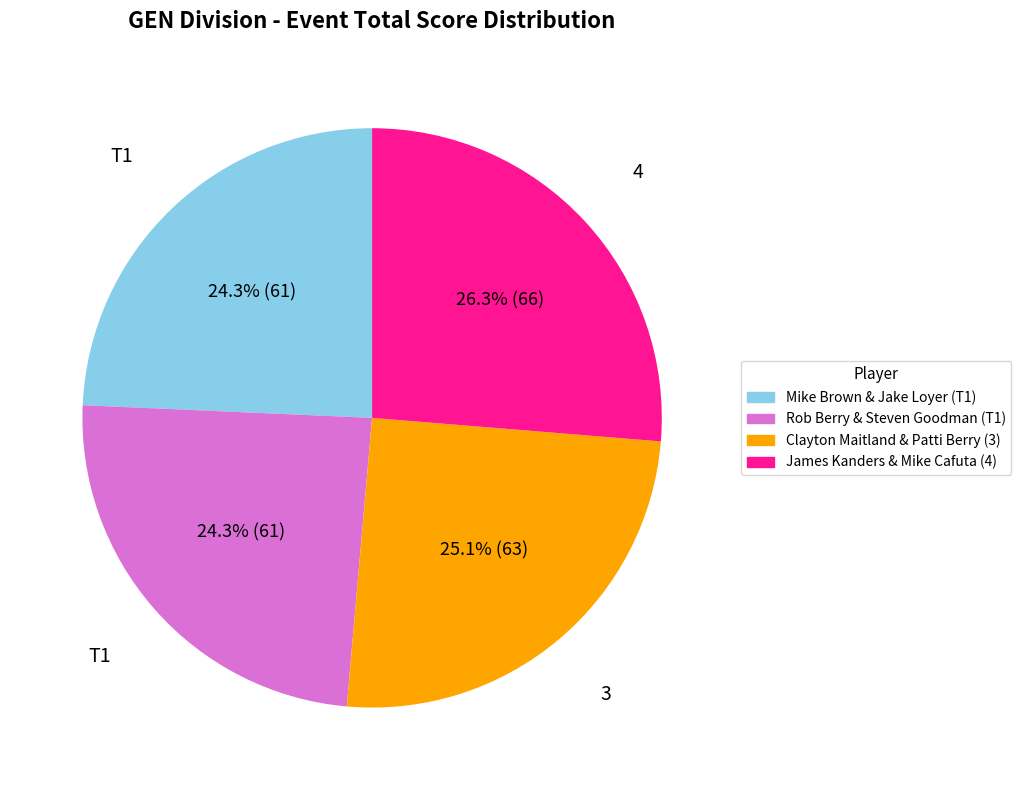

Count the number of slices in the pie.

4